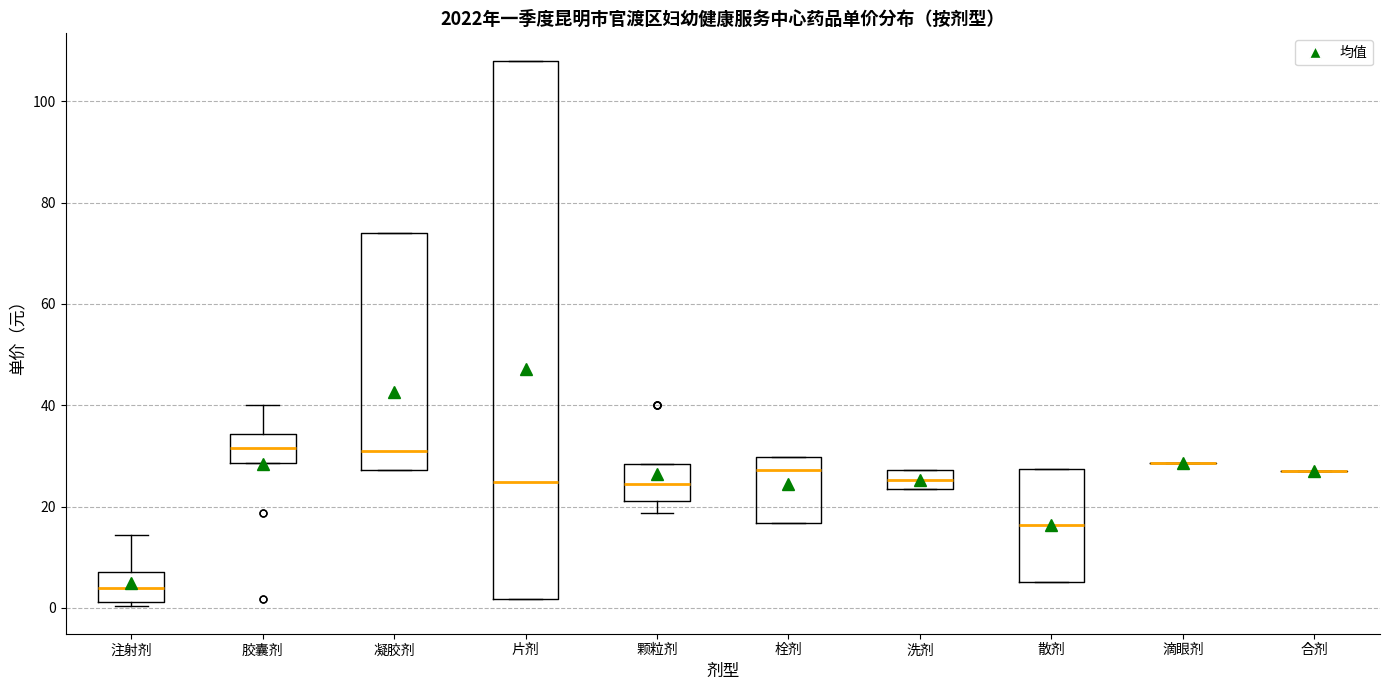

Reading left to right, transcribe this box plot: for each box, give where its median line is, the range the box spans, and where its two whiskers end, as read against the y-axis. The values are not printed on the chart, so give them approximately, as read against the axis.

注射剂: median 4, box 2 to 8, whiskers 0 to 14
胶囊剂: median 32, box 28 to 34, whiskers 28 to 40
凝胶剂: median 32, box 28 to 74, whiskers 28 to 74
片剂: median 24, box 2 to 108, whiskers 2 to 108
颗粒剂: median 24, box 22 to 28, whiskers 18 to 28
栓剂: median 28, box 16 to 30, whiskers 16 to 30
洗剂: median 26, box 24 to 28, whiskers 24 to 28
散剂: median 16, box 6 to 28, whiskers 6 to 28
滴眼剂: box collapsed to a line at 28, whiskers 28 to 28
合剂: box collapsed to a line at 26, whiskers 26 to 26